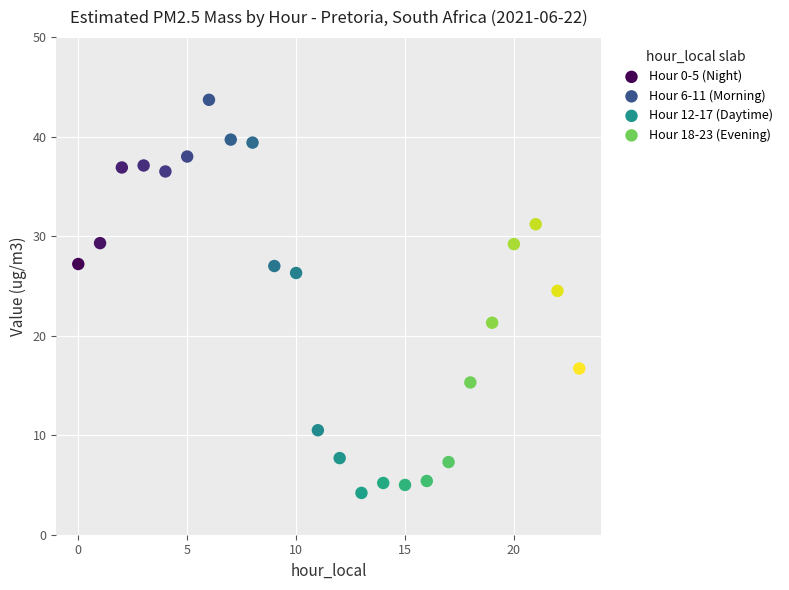

Which series reaches the minimum Y coordinate?

Hour 12-17 (Daytime)